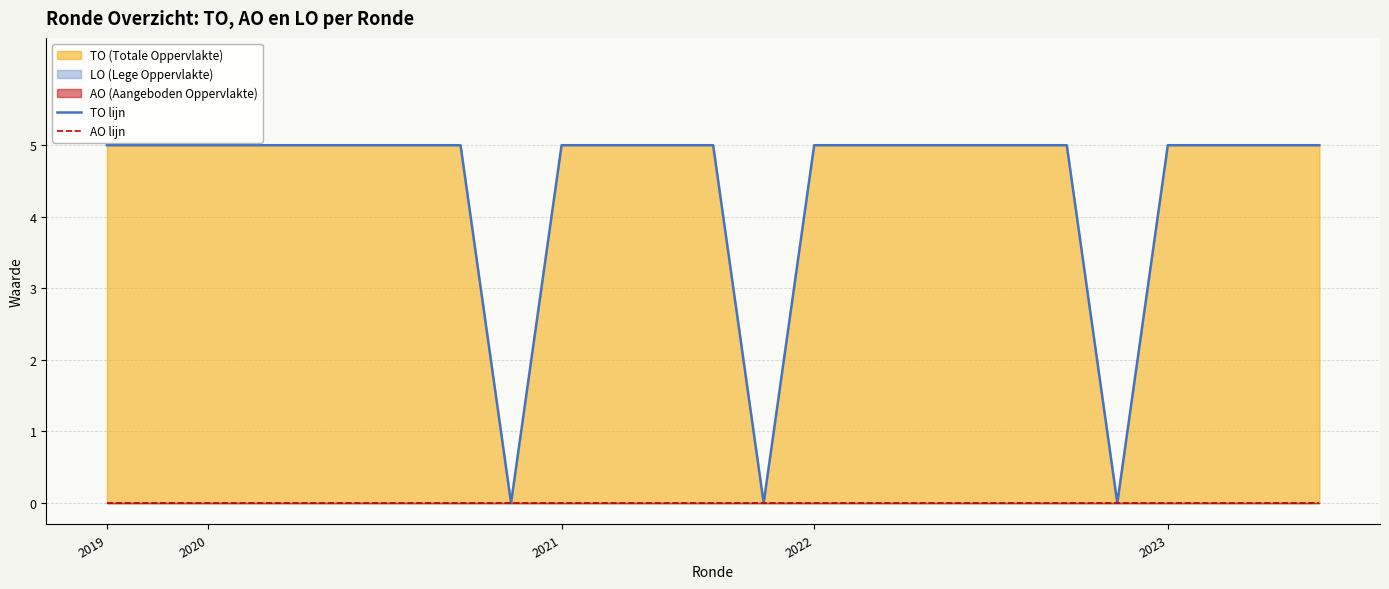

What is the spread (max minus min) of values at 24?

5